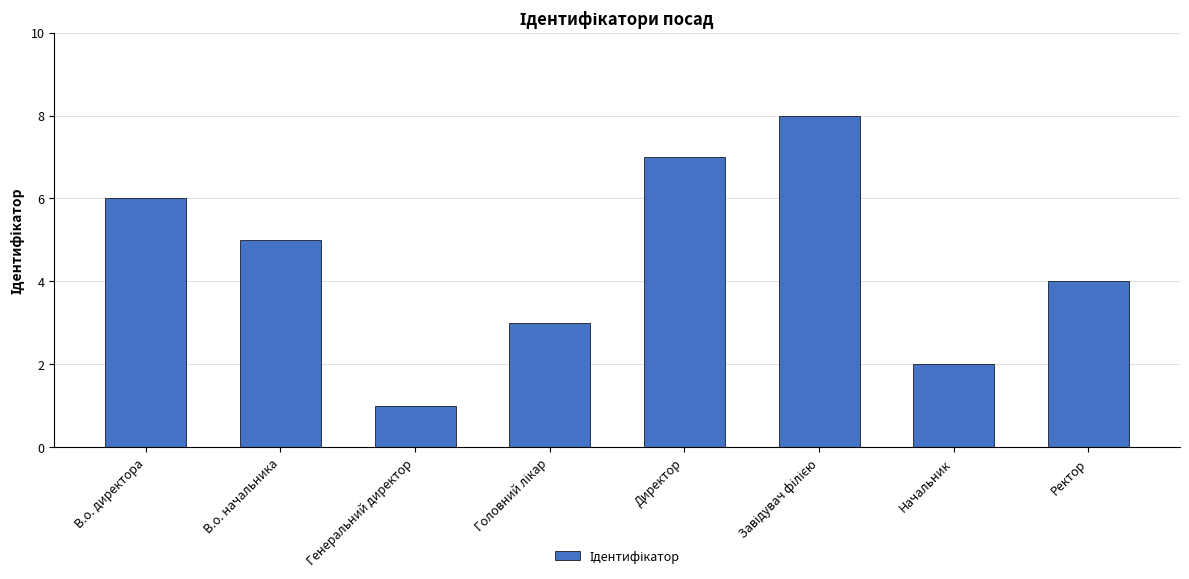

True or false: the data shows 6 at В.о. директора.

True